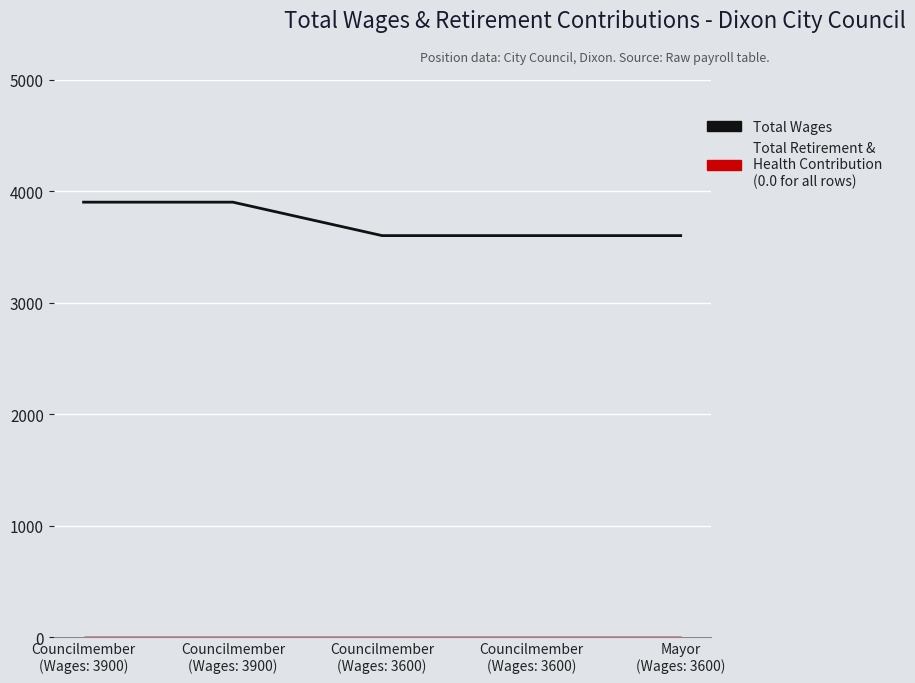

What is the sum of all values?

18600